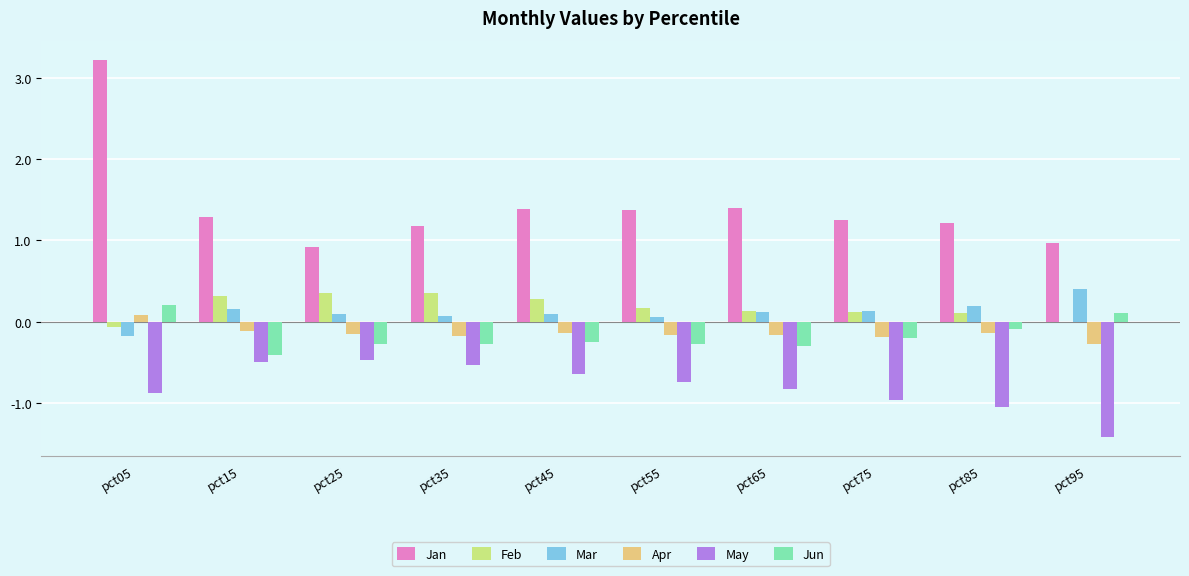

At which category is the sum across all series the highest?

pct05